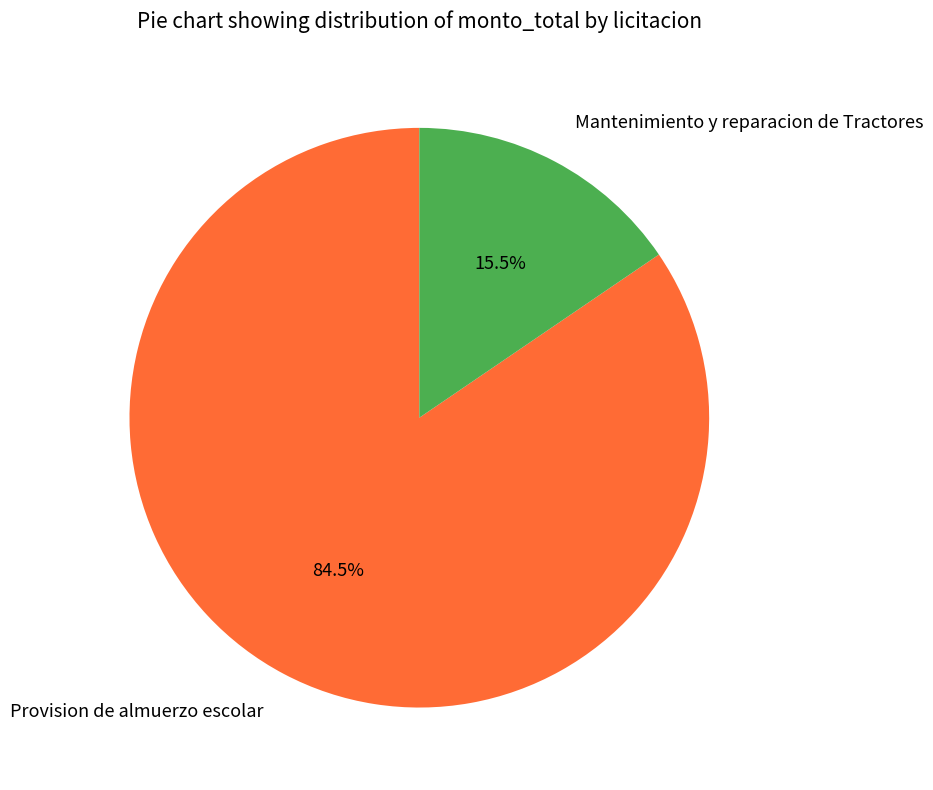

How many slices are in this pie chart?

2